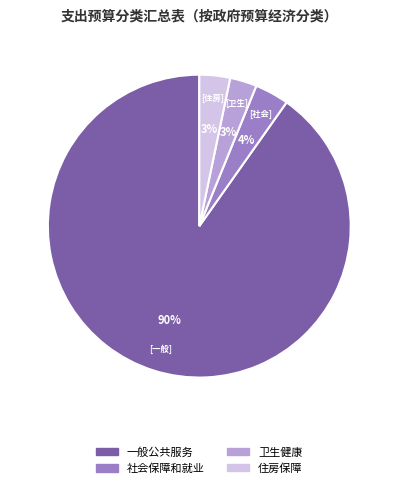

Is there a majority slice in this chart?

Yes